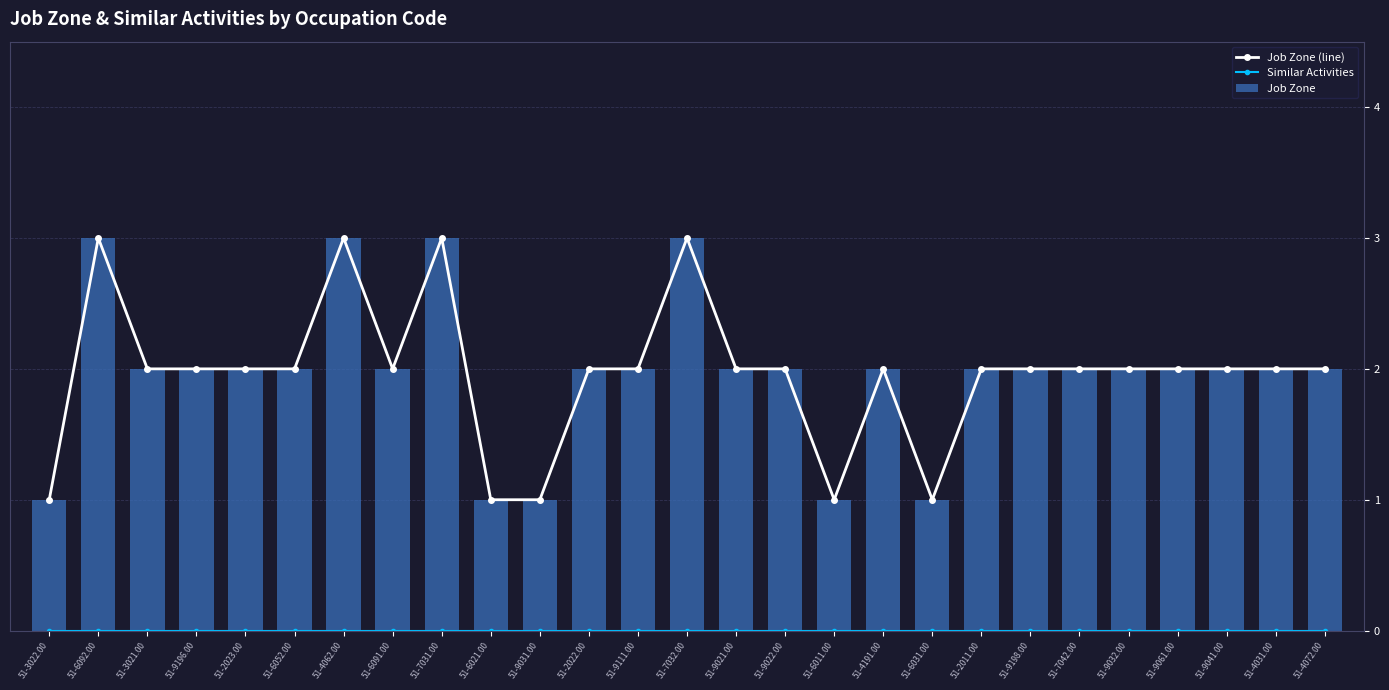

Reading left to right, what are all the values shown in this chart?

Job Zone (line): 1	3	2	2	2	2	3	2	3	1	1	2	2	3	2	2	1	2	1	2	2	2	2	2	2	2	2
Similar Activities: 0	0	0	0	0	0	0	0	0	0	0	0	0	0	0	0	0	0	0	0	0	0	0	0	0	0	0
Job Zone: 1	3	2	2	2	2	3	2	3	1	1	2	2	3	2	2	1	2	1	2	2	2	2	2	2	2	2